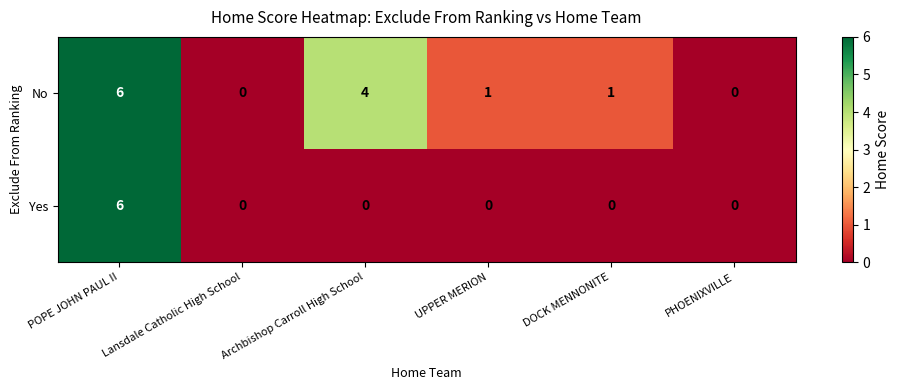

The No series shows 4 at Lansdale Catholic High School. True or false?

False